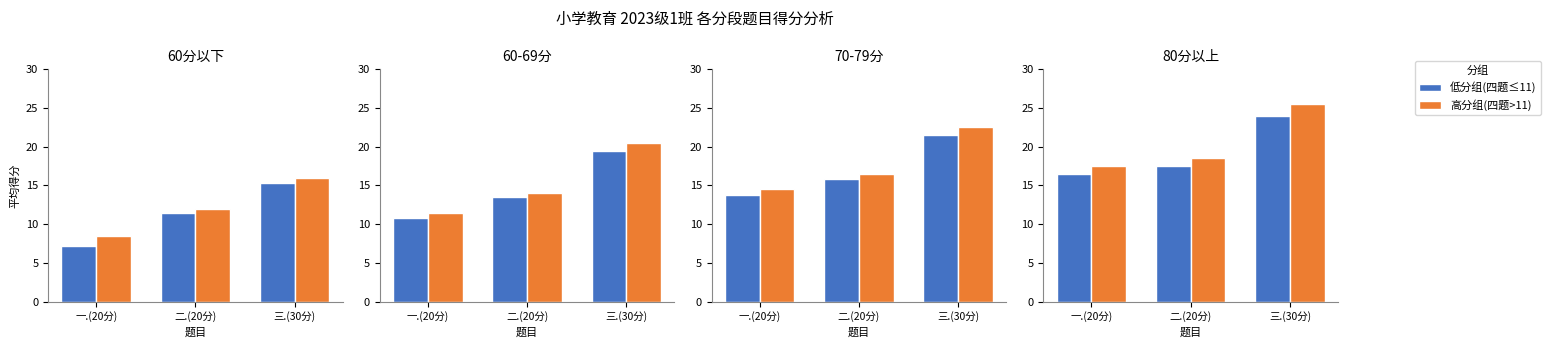

At how many categories does at least one series exceed 19?

1